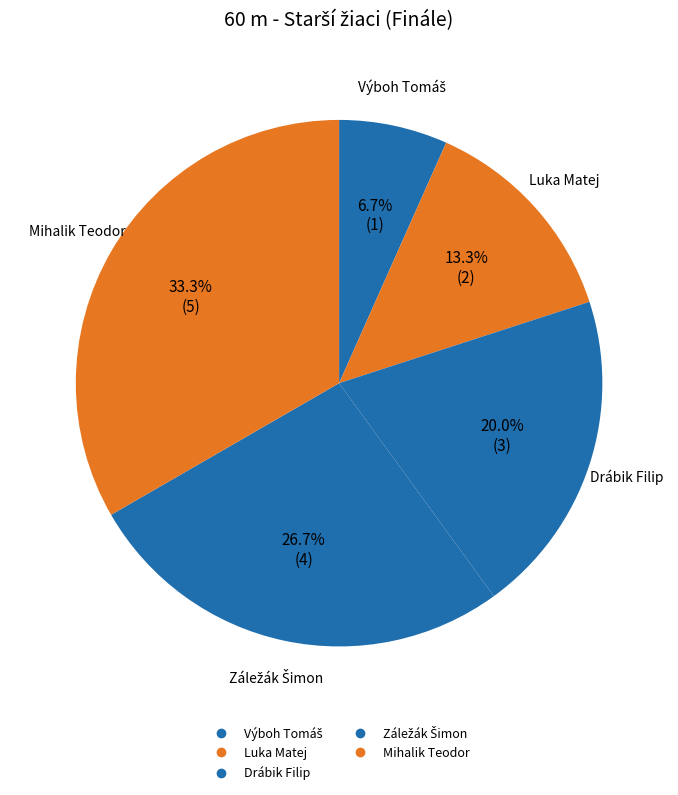

To the nearest percent, what percentage of the pie is Luka Matej?

13%